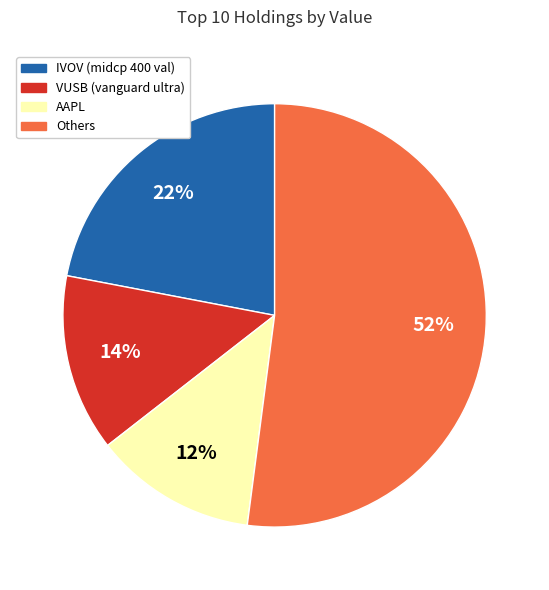

To the nearest percent, what is the average slice percentage?

25%